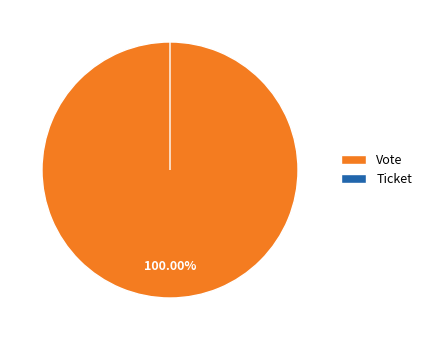

To the nearest percent, what is the average slice percentage?

50%